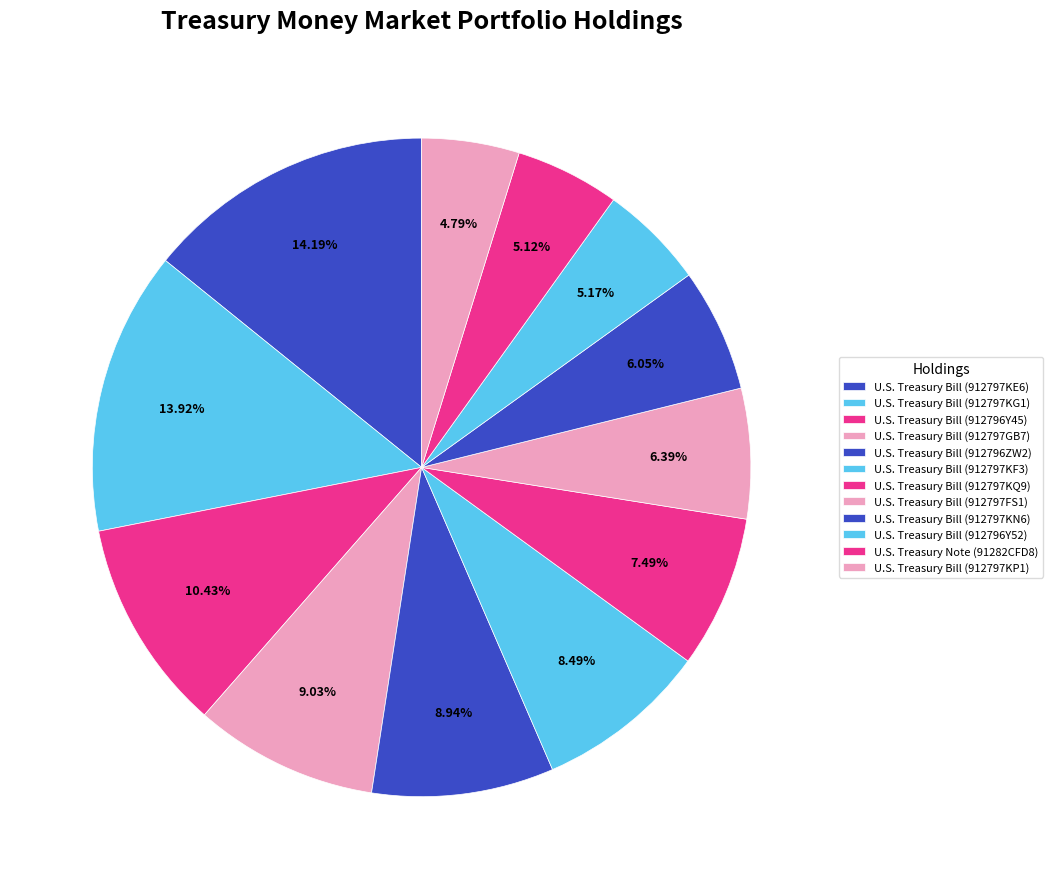

How many slices are in this pie chart?

12